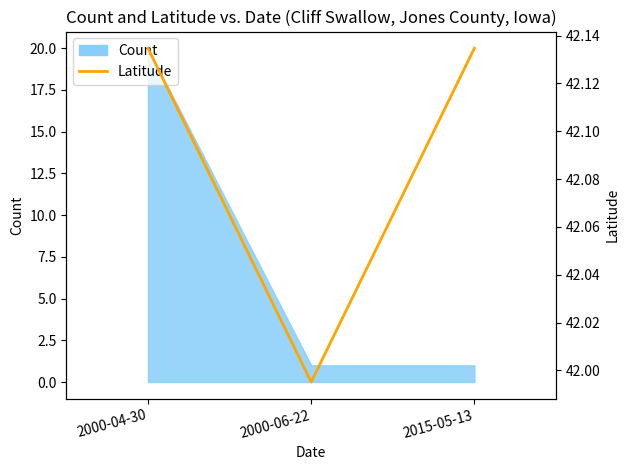

Reading left to right, transcribe all the data shown in this chart.

2000-04-30=42.1	2000-06-22=42.0	2015-05-13=42.1